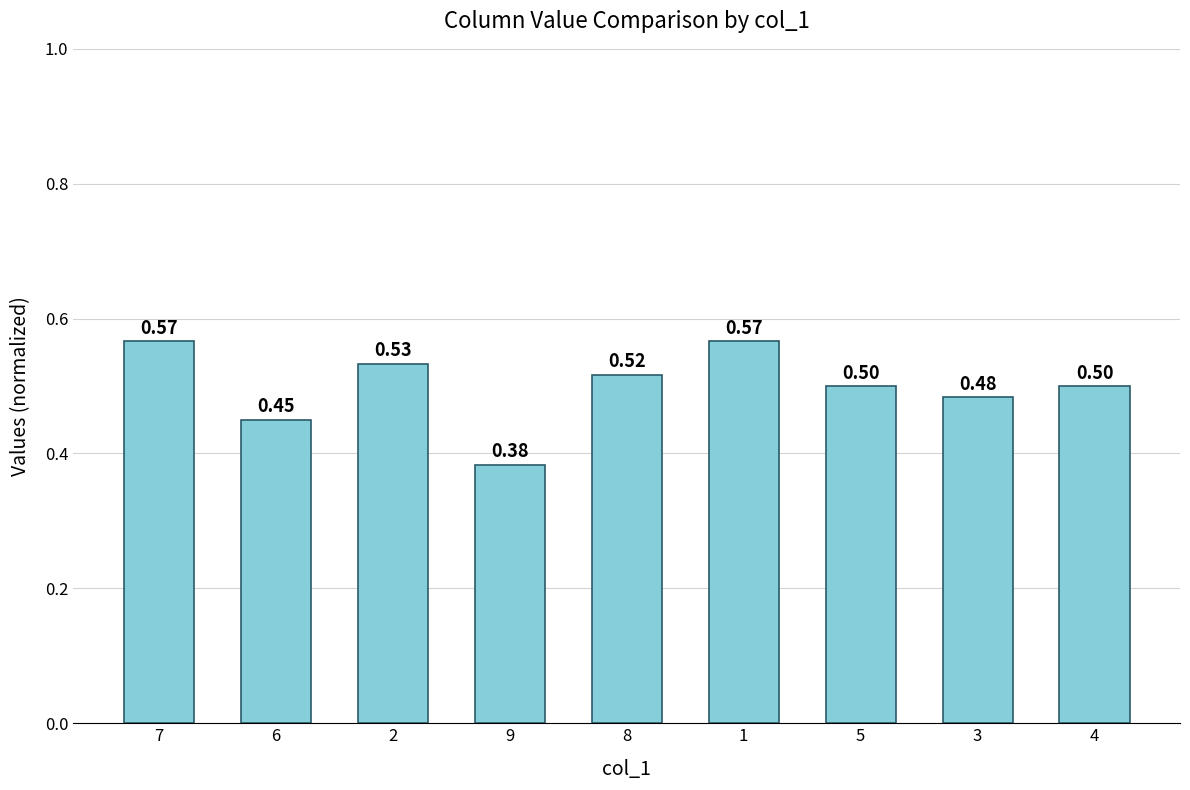

What is the difference between the second highest and minimum values?

0.2